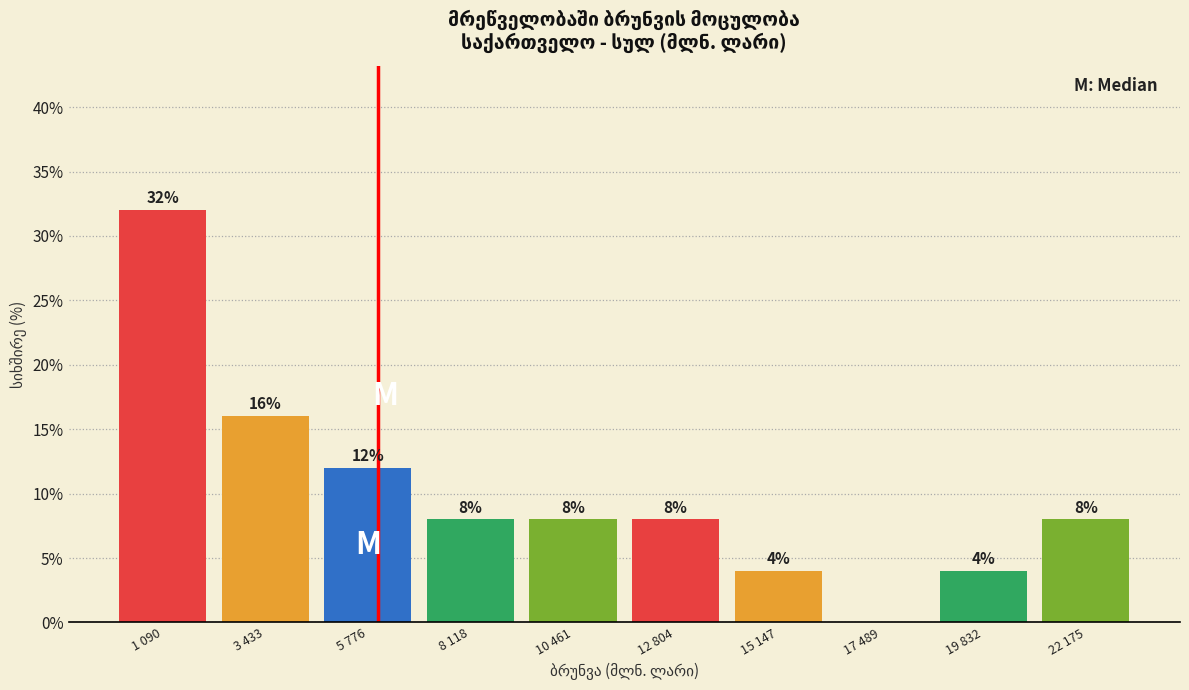

Reading left to right, transcribe all the data shown in this chart.

1 090=32	3 433=16	5 776=12	8 118=8	10 461=8	12 804=8	15 147=4	17 489=0	19 832=4	22 175=8